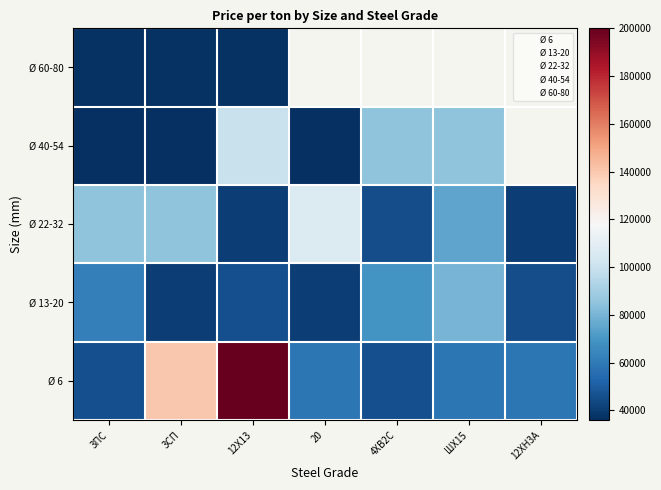

At which label does Ø 22-32 first exceed 75000?

3ПС